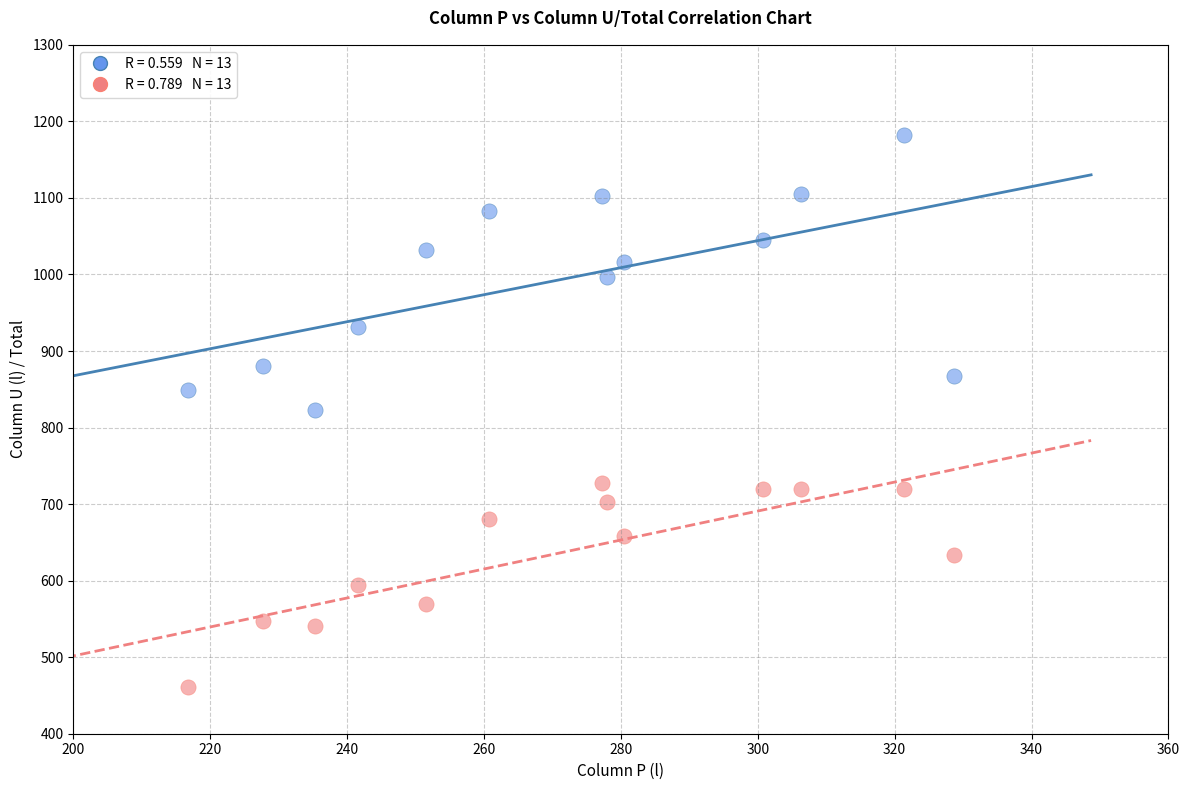

Across all data points, what is the range of X values (max minus min)?

111.9